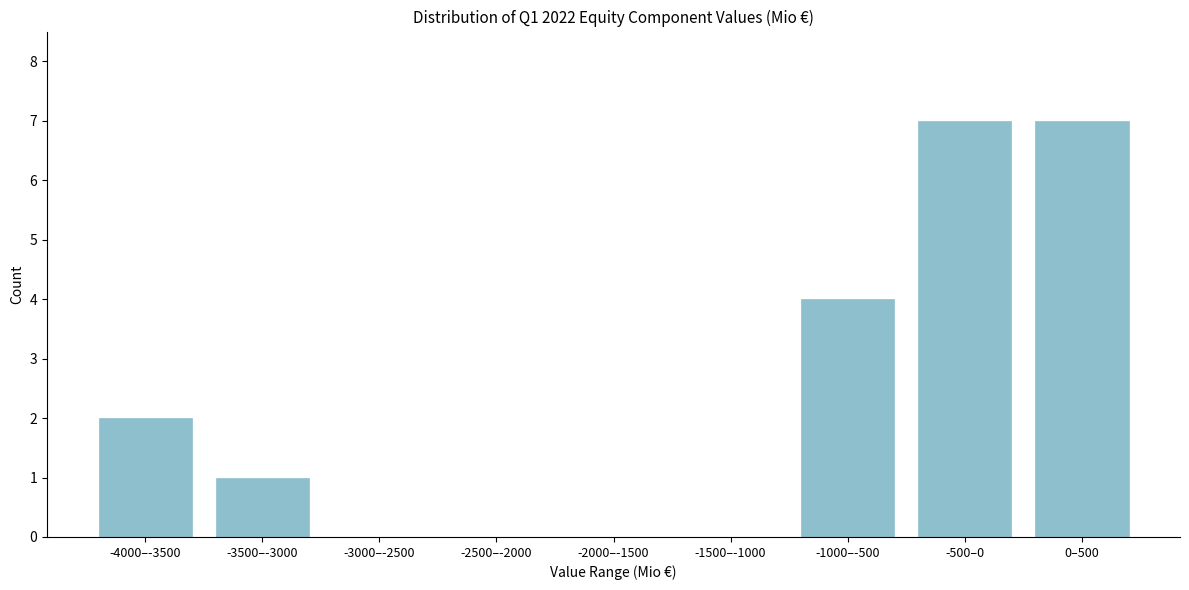

Reading right to left, extract all data points from this chart.

0–500=7	-500–0=7	-1000–-500=4	-1500–-1000=0	-2000–-1500=0	-2500–-2000=0	-3000–-2500=0	-3500–-3000=1	-4000–-3500=2